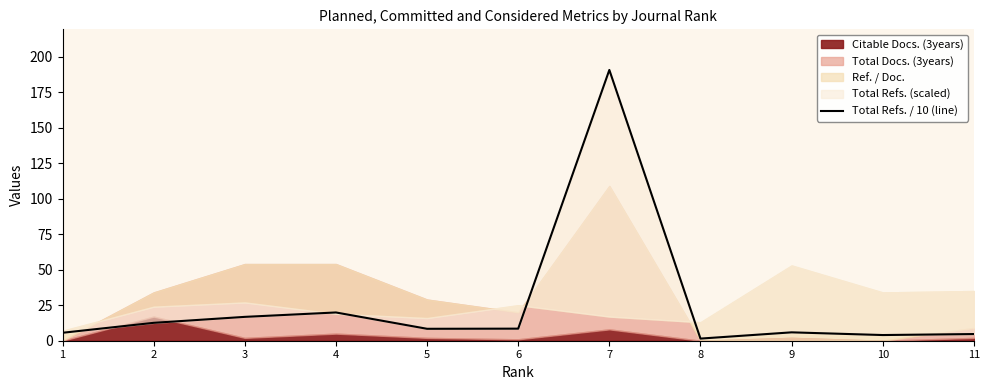

Reading left to right, list all the values displayed in this chart.

5.6	12.6	16.8	19.9	8.4	8.5	190.7	1.5	5.9	4.0	4.7